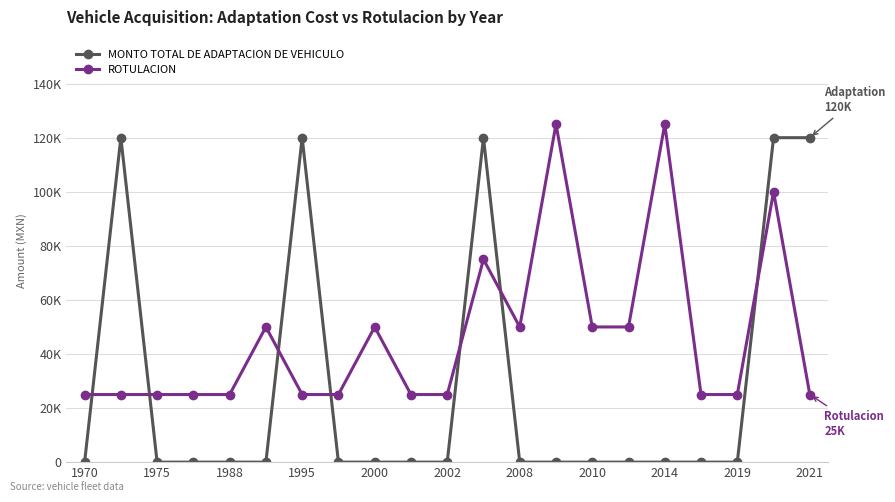

What are all the series names shown in the legend?

MONTO TOTAL DE ADAPTACION DE VEHICULO, ROTULACION